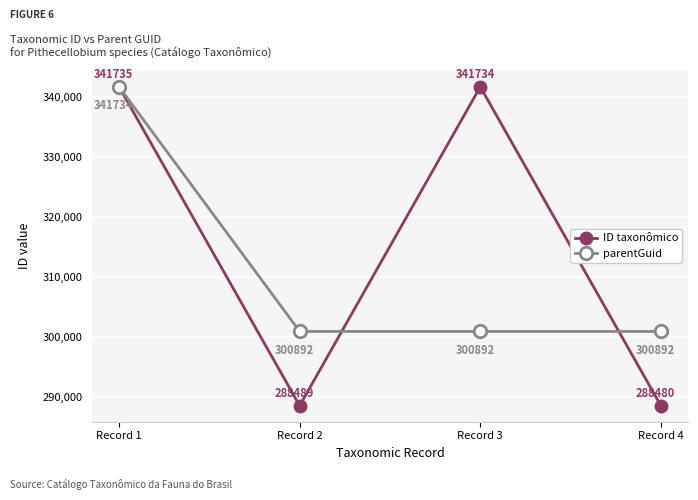

What is the value of the ID taxonômico point at the 2nd from the left?

288489